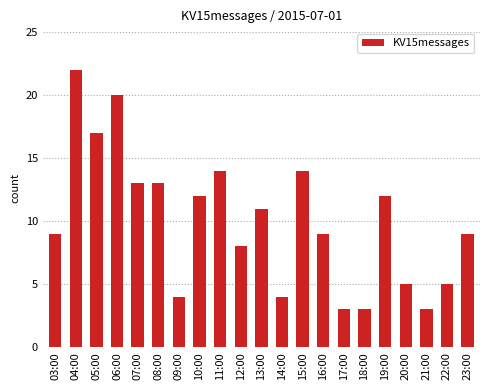

The chart shows a value of 14 at 11:00. True or false?

True